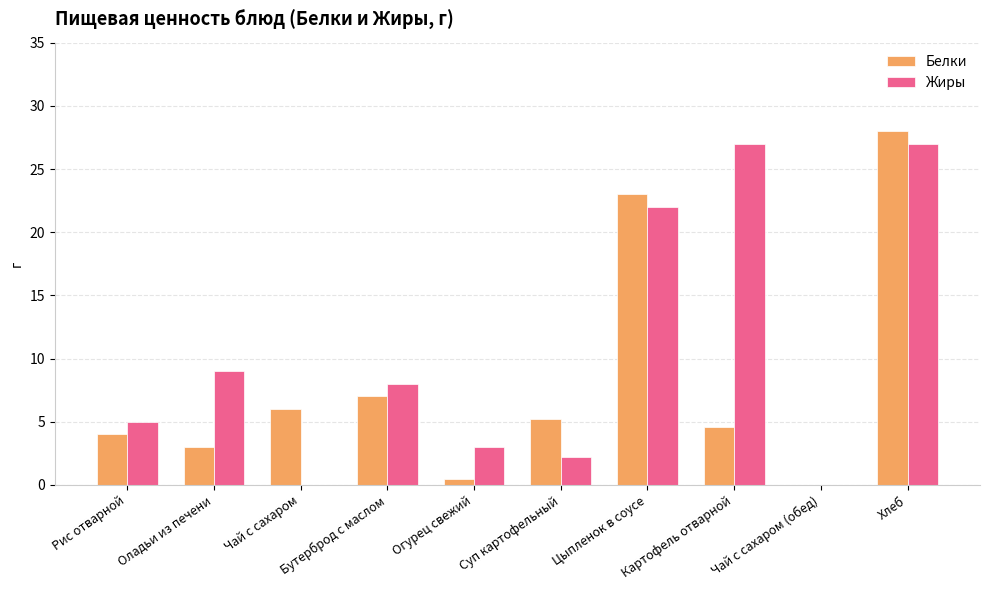

The value of Белки at Картофель отварной is 6.2. True or false?

False